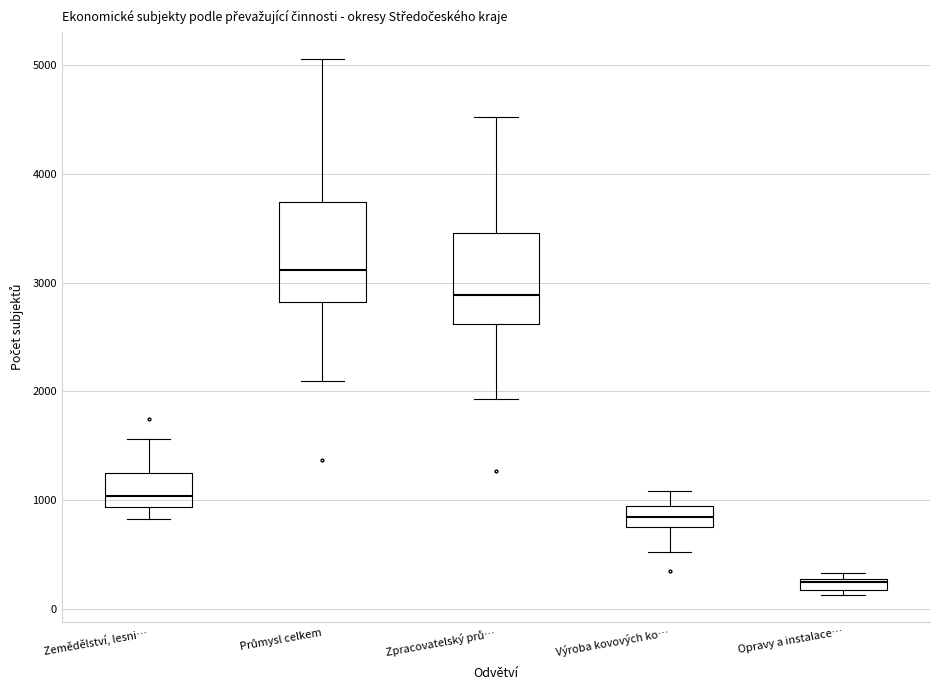

Where is the lower edge of the box for Zpracovatelský prů… on the y-axis? The values are not printed on the chart, so give them approximately, as read against the axis.

2600